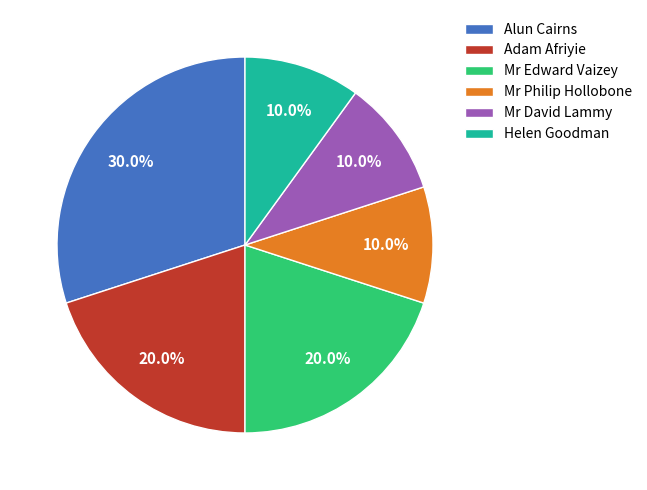

Which has a higher value, Helen Goodman or Mr Edward Vaizey?

Mr Edward Vaizey